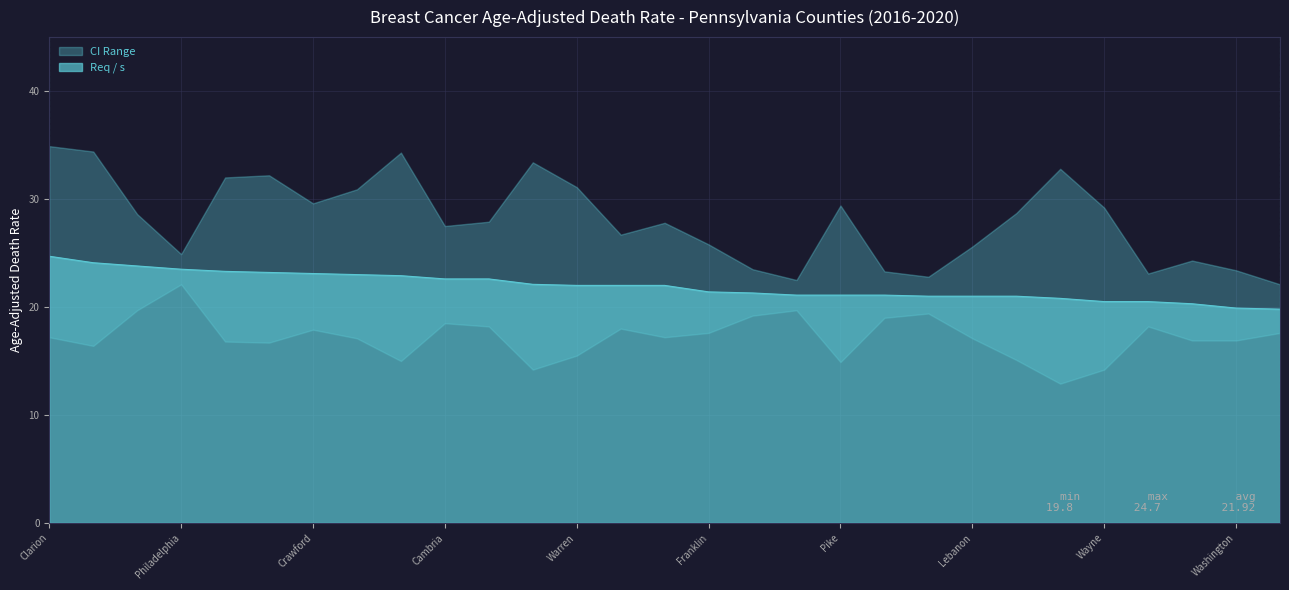

What is the value of the Upper CI point at the 4th from the left?

24.9